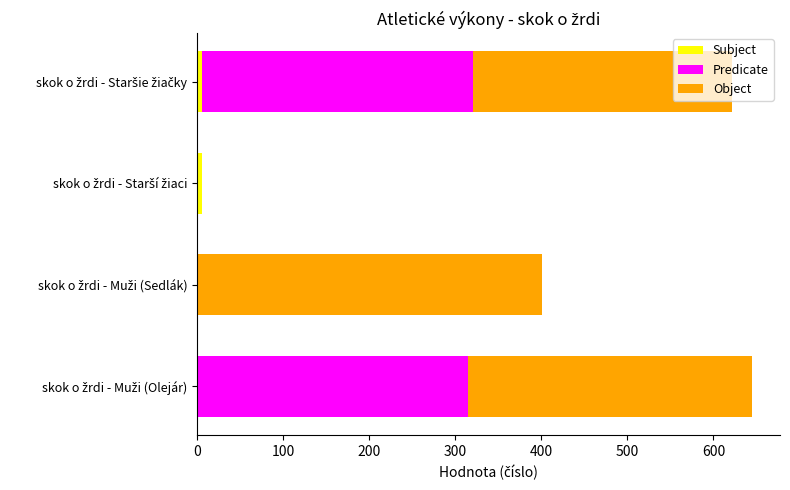

At how many categories does at least one series exceed 341?

1